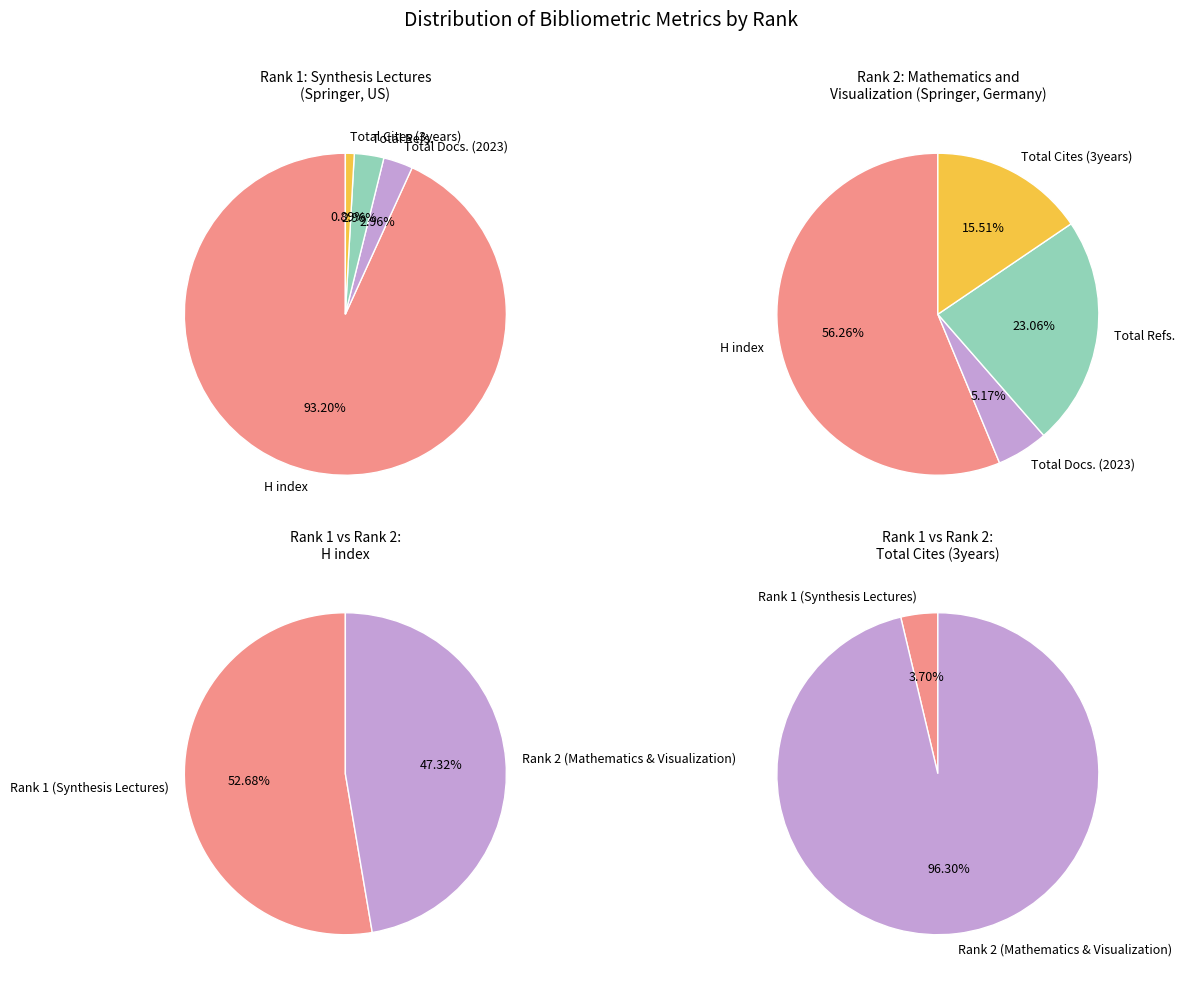

To the nearest percent, what portion does Rank 2: Mathematics and Visualization represent?

96%